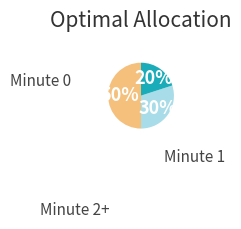

To the nearest percent, what is the average slice percentage?

33%